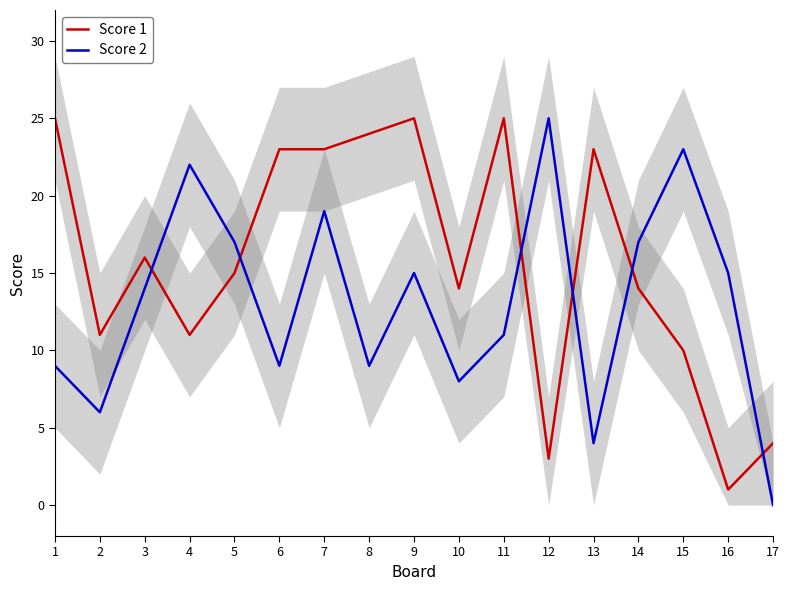

Between 15 and 4, which is larger?

4